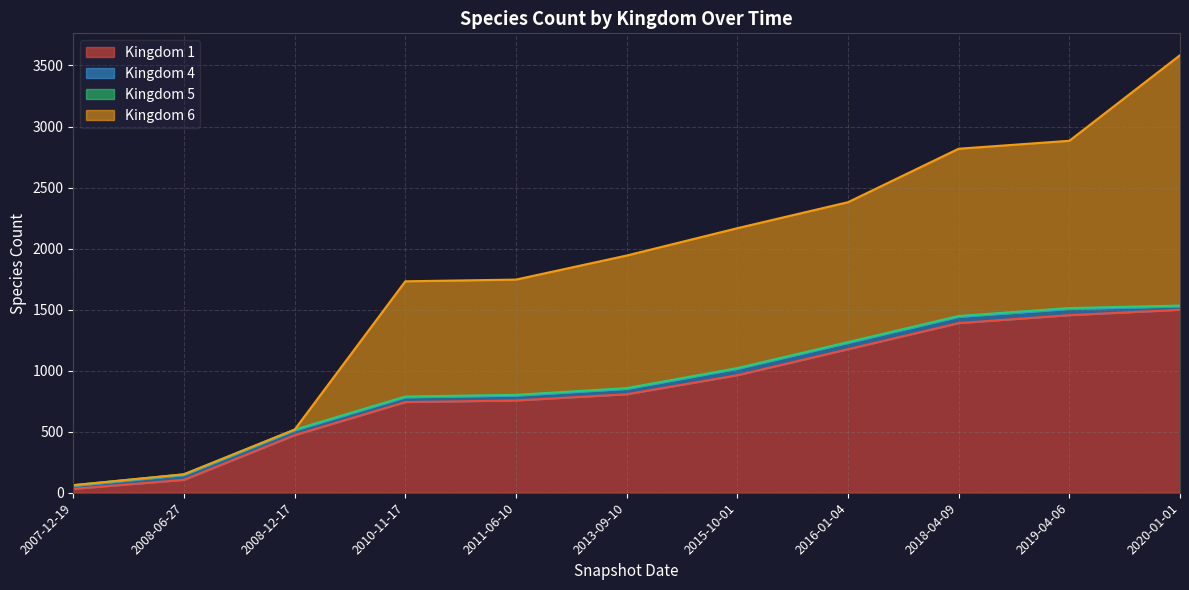

At which category is the sum across all series the highest?

2020-01-01